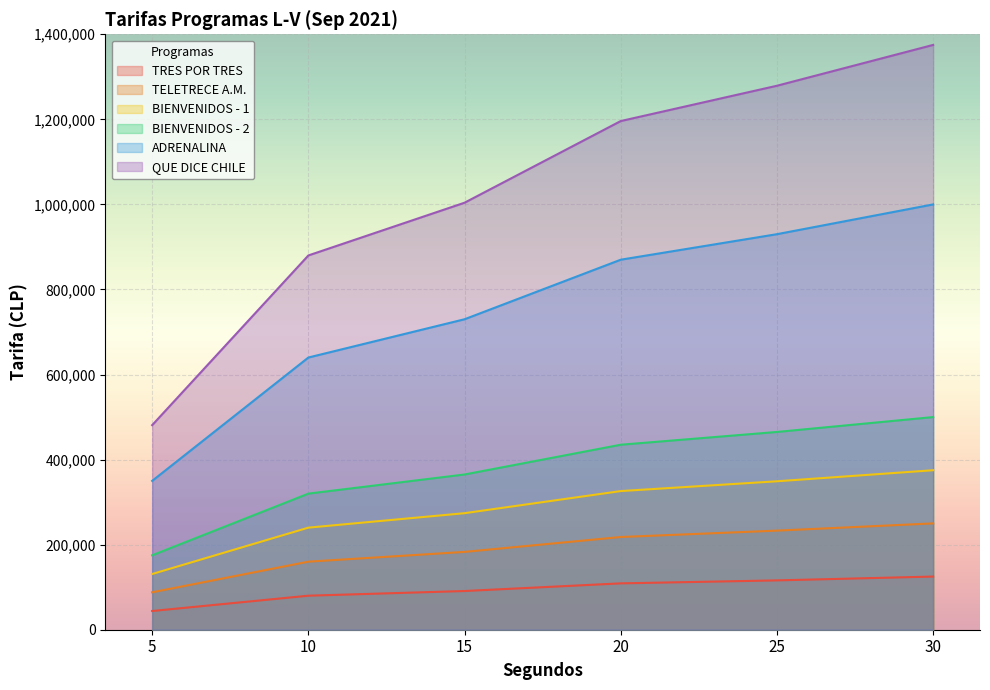

List the labels in order of BIENVENIDOS - 2 value, smallest first.

5, 10, 15, 20, 25, 30